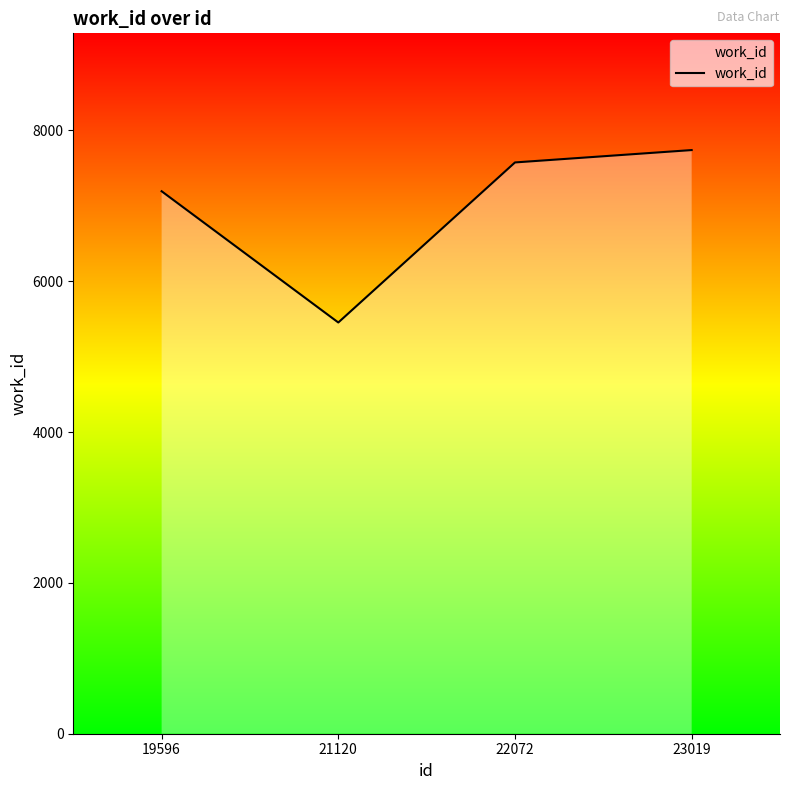

Rank the categories by value from highest to lowest.

23019, 22072, 19596, 21120